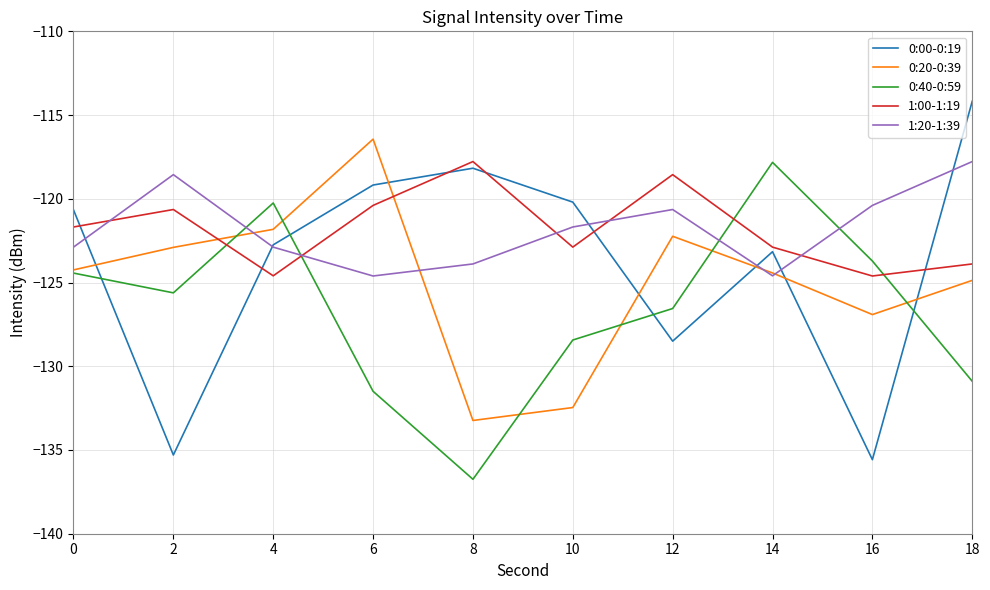

Is it true that 1:00-1:19 equals -117.8 at 8?

True